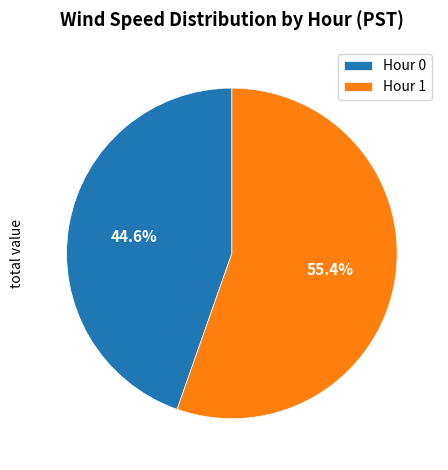

What is the largest slice in the pie chart?

Hour 1